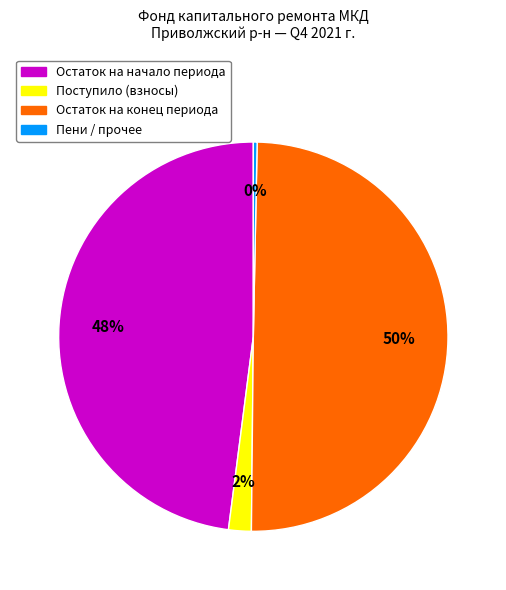

To the nearest percent, what is the difference between the Остаток на конец периода and Остаток на начало периода slice percentages?

2%